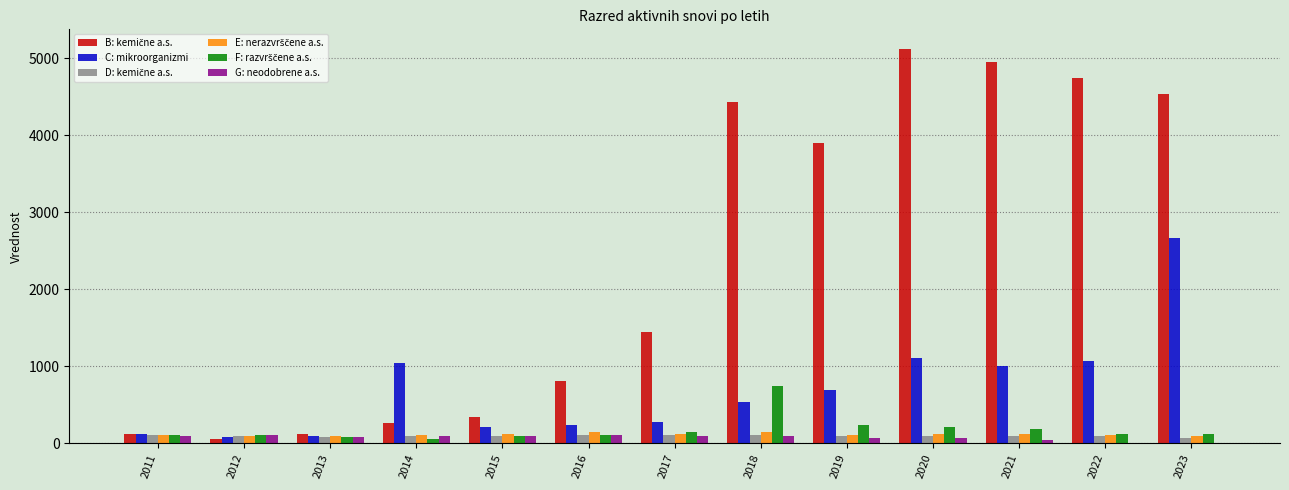

What is the total value across all series at 2012?

548.6